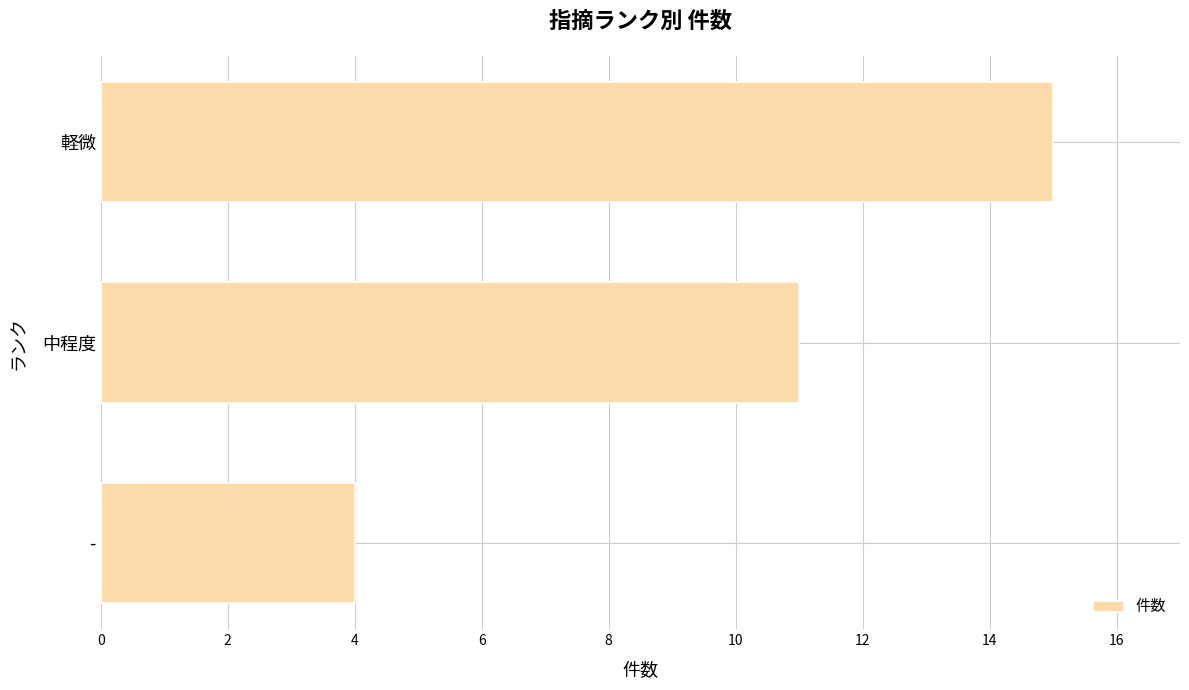

What is the label of the 2nd bar from the top?

中程度